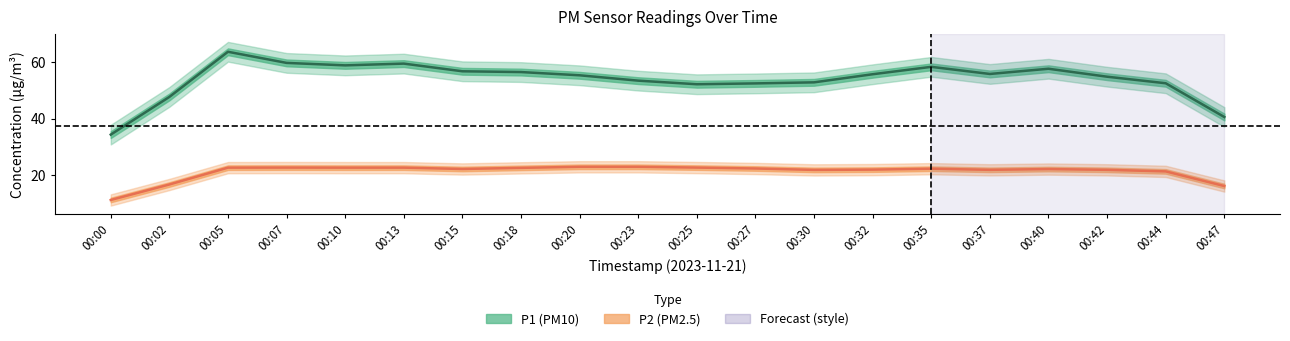

What is the approximate value of P2 at 00:30?

22.4